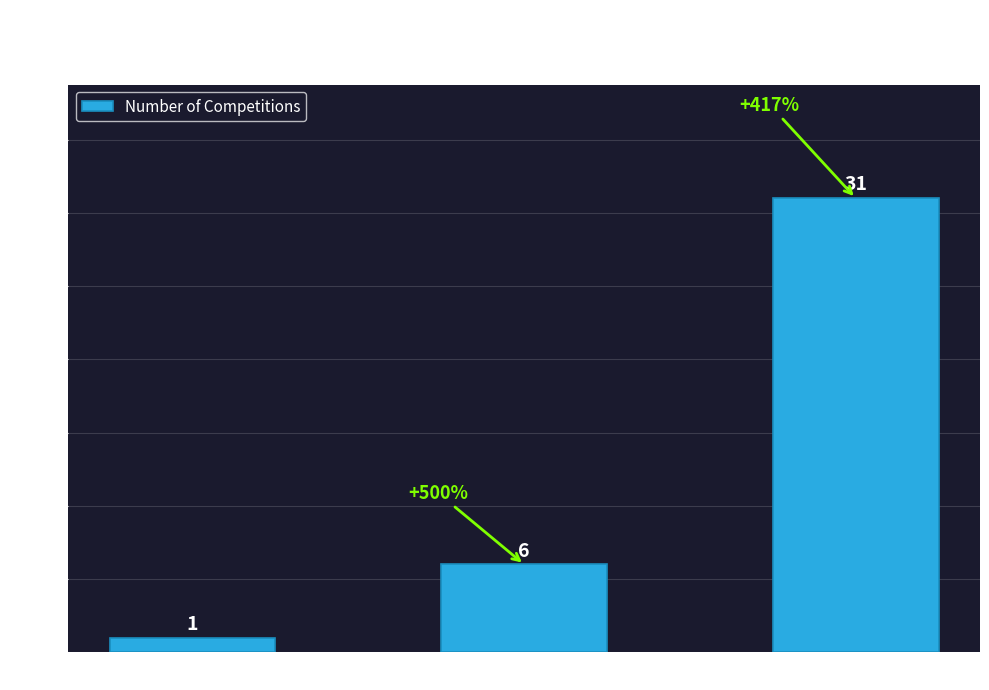

Reading right to left, transcribe all the data shown in this chart.

全国性III类=31	全国性II类=6	全国性I类=1